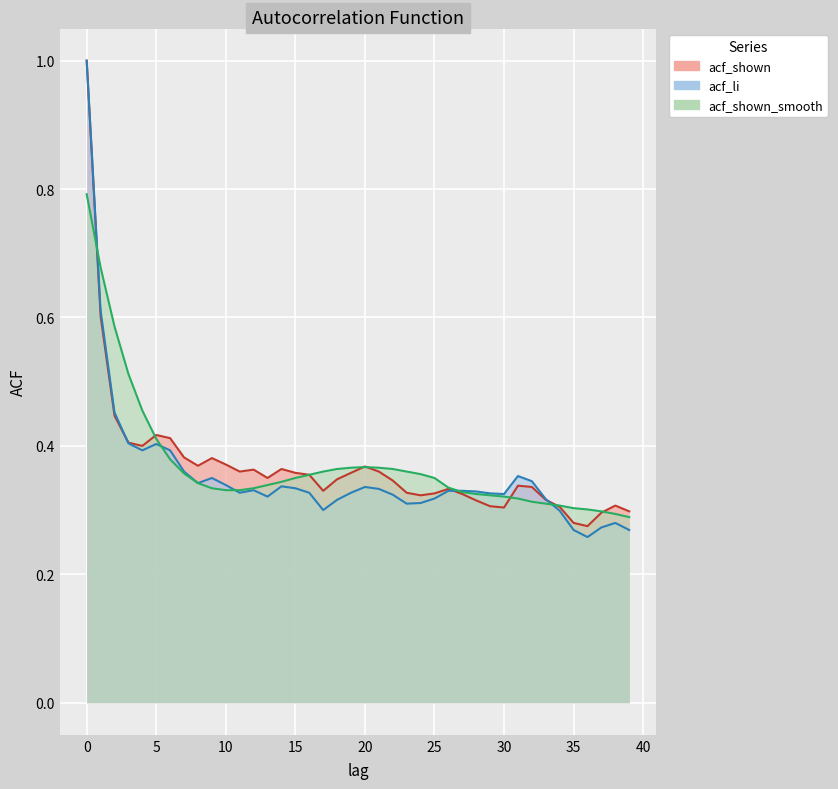

What are all the series names shown in the legend?

acf_shown, acf_li, acf_shown_smooth